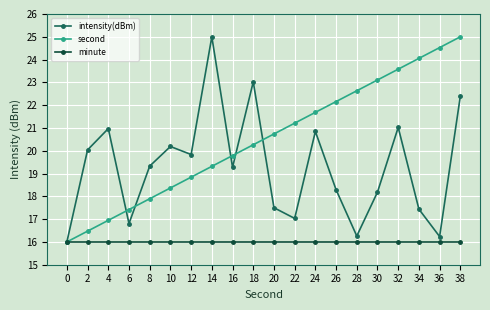

What is the maximum value for second?

25.0